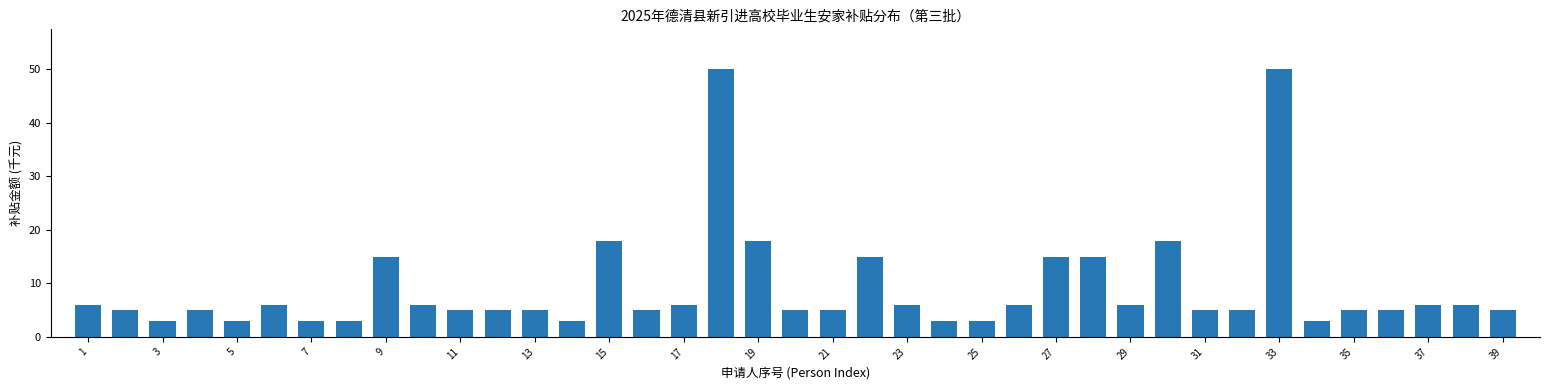

Count the number of data series in this chart.

1